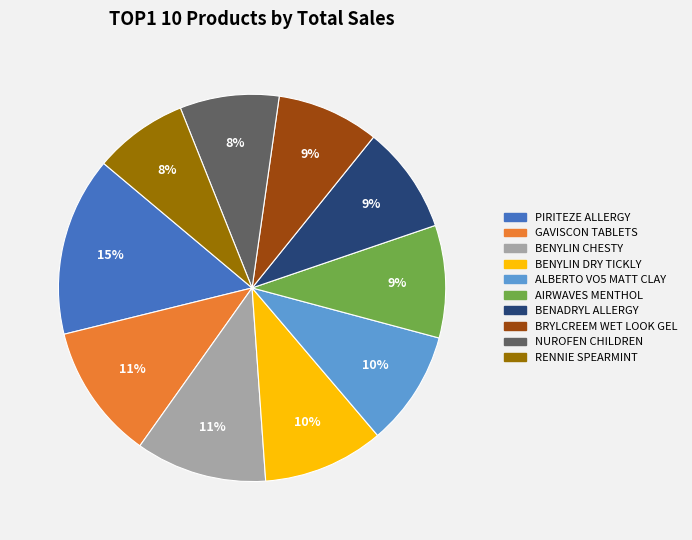

Is there any slice that represents more than half of the pie?

No